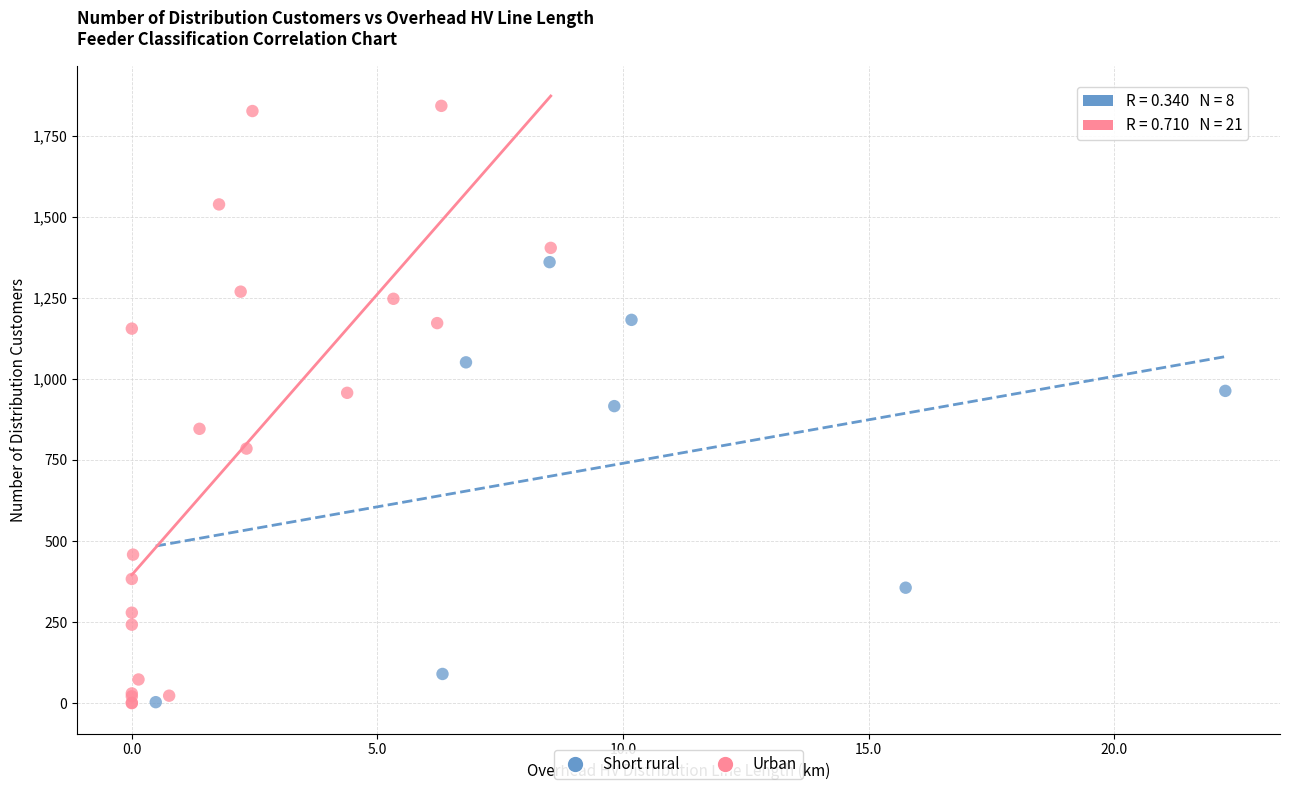

What are all the series names shown in the legend?

Short rural, Urban